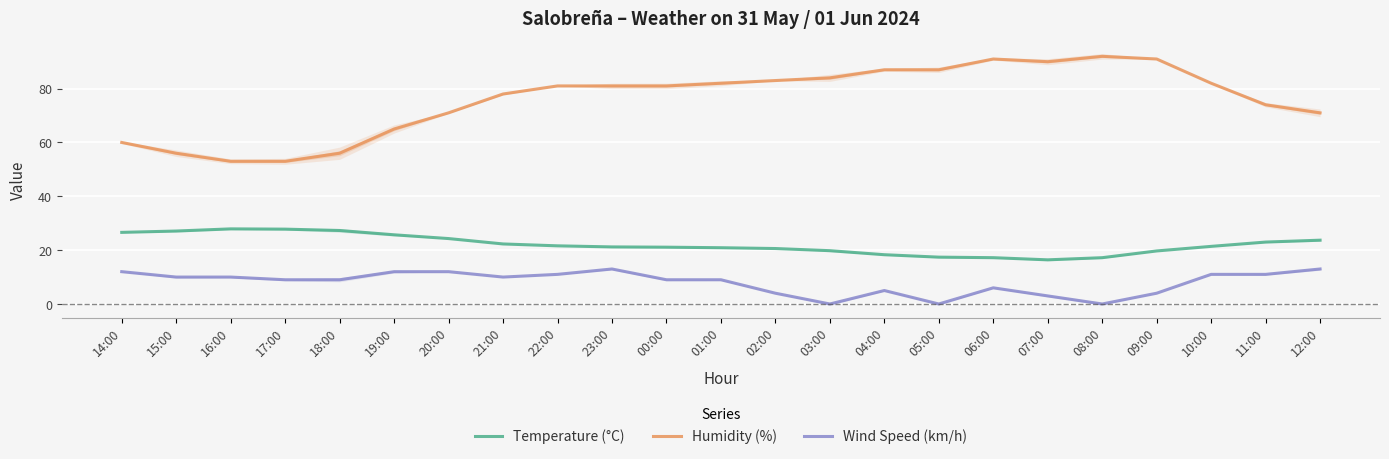

Reading left to right, list all the values displayed in this chart.

Temperature (°C): 14:00=26.6	15:00=27.1	16:00=27.9	17:00=27.8	18:00=27.3	19:00=25.7	20:00=24.3	21:00=22.3	22:00=21.6	23:00=21.2	00:00=21.1	01:00=20.9	02:00=20.6	03:00=19.8	04:00=18.3	05:00=17.4	06:00=17.2	07:00=16.4	08:00=17.2	09:00=19.7	10:00=21.4	11:00=23.0	12:00=23.7
Humidity (%): 14:00=60.0	15:00=56.0	16:00=53.0	17:00=53.0	18:00=56.0	19:00=65.0	20:00=71.0	21:00=78.0	22:00=81.0	23:00=81.0	00:00=81.0	01:00=82.0	02:00=83.0	03:00=84.0	04:00=87.0	05:00=87.0	06:00=91.0	07:00=90.0	08:00=92.0	09:00=91.0	10:00=82.0	11:00=74.0	12:00=71.0
Wind Speed (km/h): 14:00=12.0	15:00=10.0	16:00=10.0	17:00=9.0	18:00=9.0	19:00=12.0	20:00=12.0	21:00=10.0	22:00=11.0	23:00=13.0	00:00=9.0	01:00=9.0	02:00=4.0	03:00=0.0	04:00=5.0	05:00=0.0	06:00=6.0	07:00=3.0	08:00=0.0	09:00=4.0	10:00=11.0	11:00=11.0	12:00=13.0